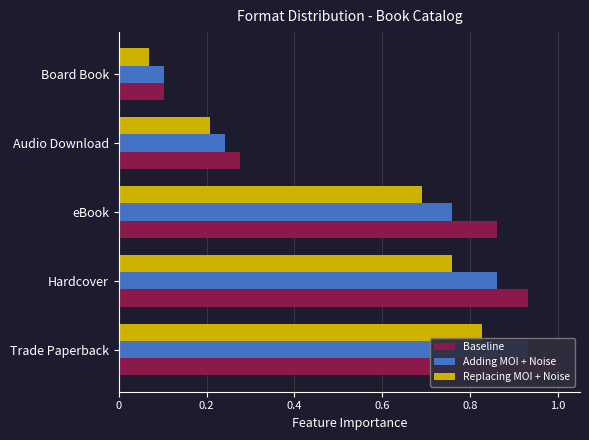

Rank the series by their average value, from lowest to highest.

Replacing MOI + Noise, Adding MOI + Noise, Baseline